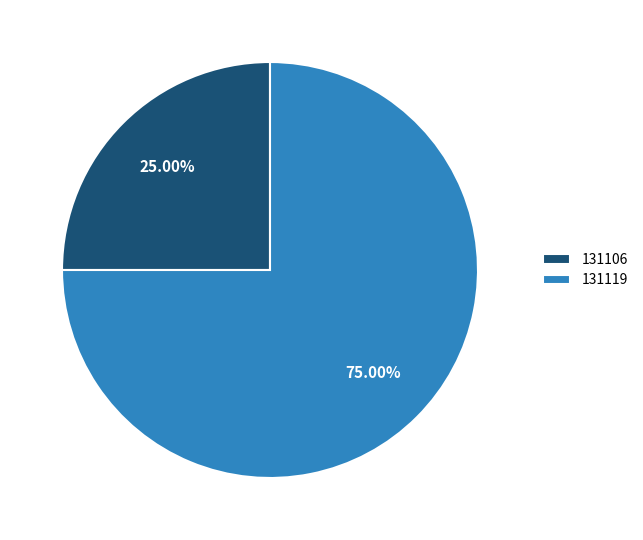

Which category accounts for the majority?

131119